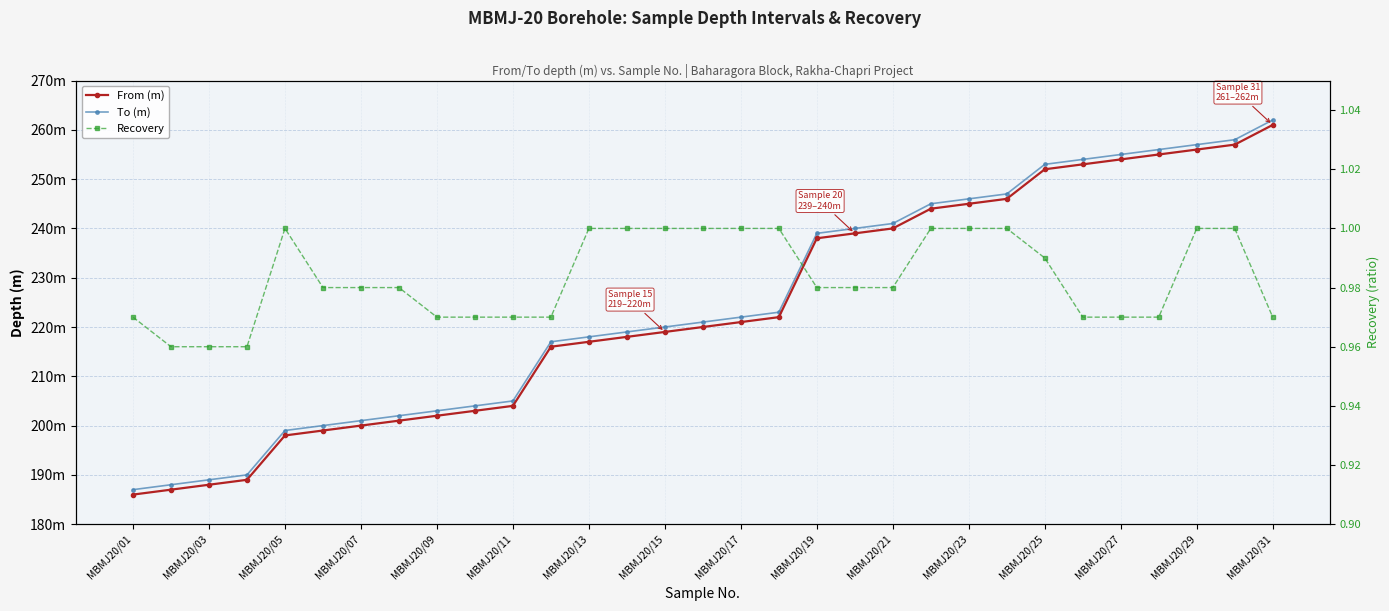

What position from the left is MBMJ20/15?

8